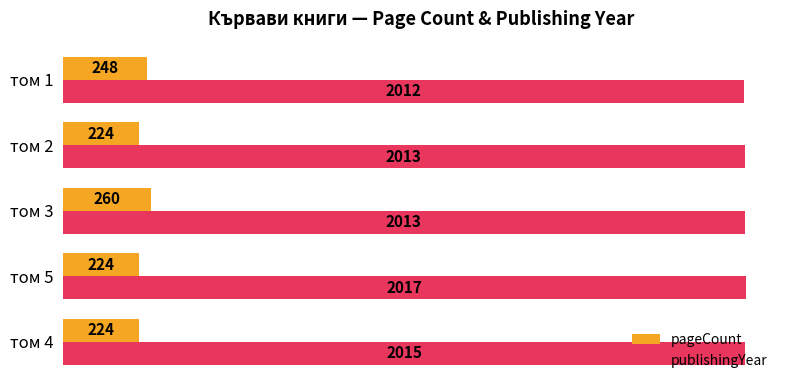

The value of pageCount at том 3 is 260. True or false?

True